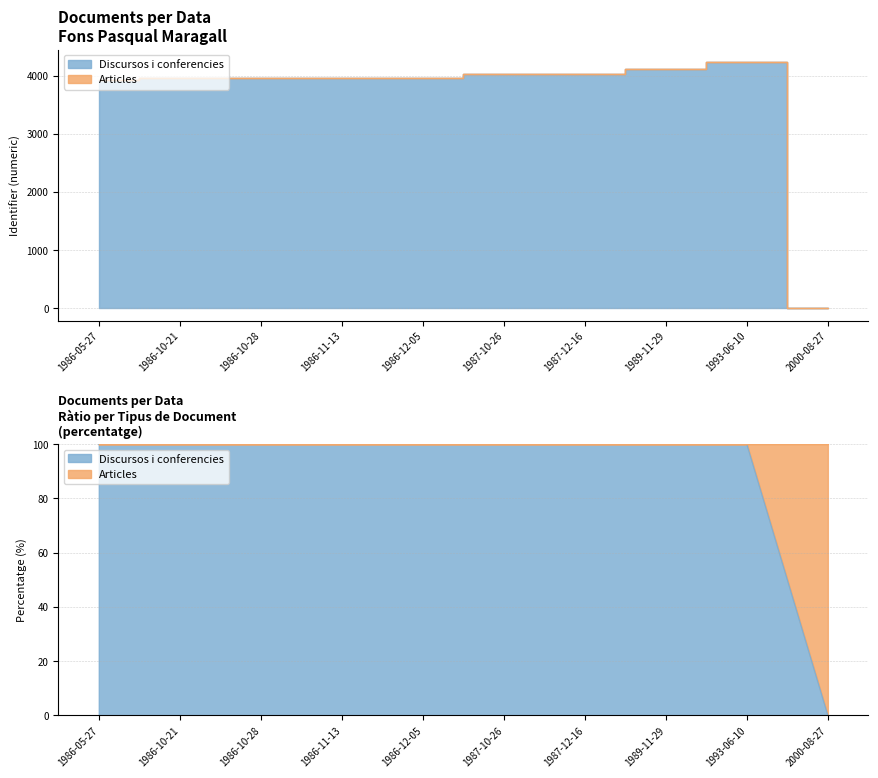

At 1986-05-27, list the series in order from largest to smallest.

Discursos i conferencies, Articles